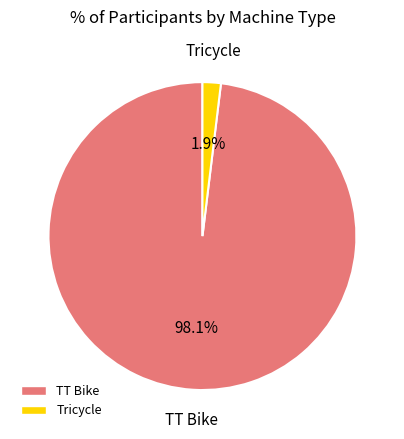

To the nearest percent, what is the difference between the Tricycle and TT Bike slice percentages?

96%